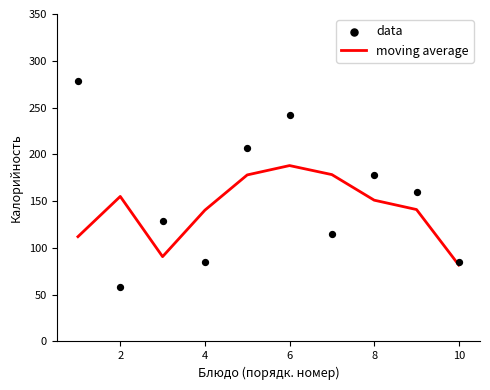

Which series contains the highest Y value?

data